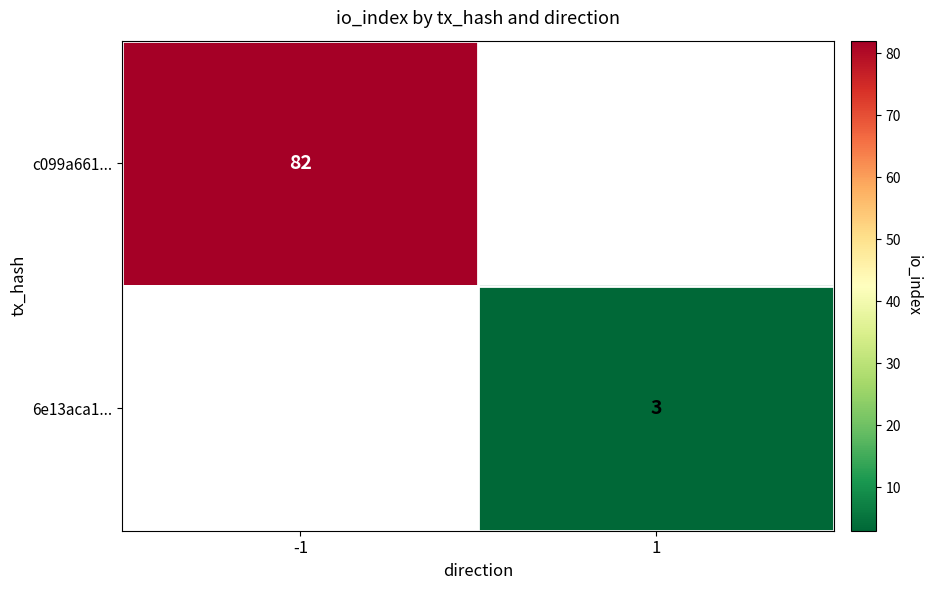

The value of c099a661... at -1 is 82. True or false?

True